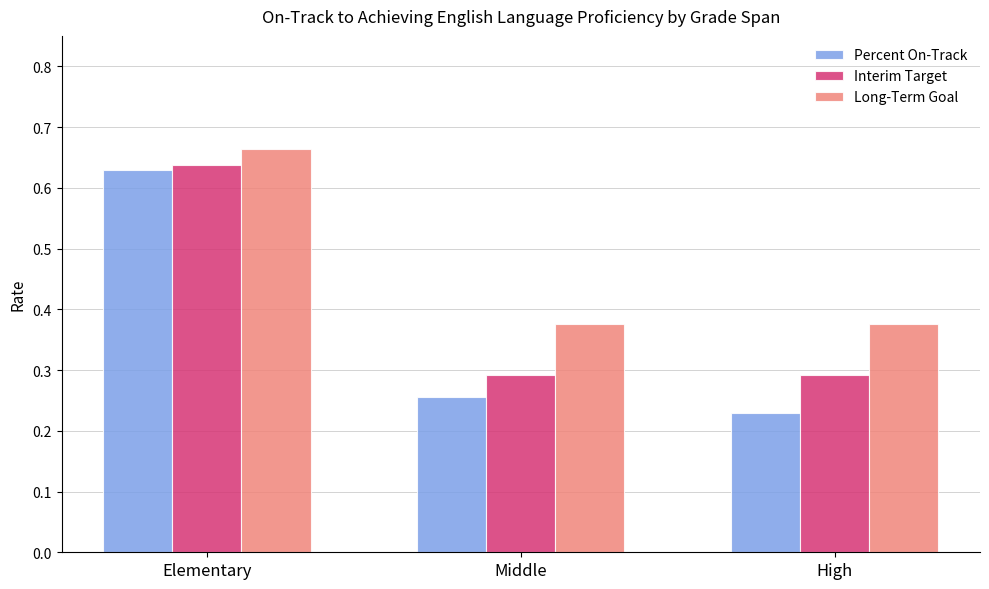

Rank the categories by Percent On-Track value from highest to lowest.

Elementary, Middle, High